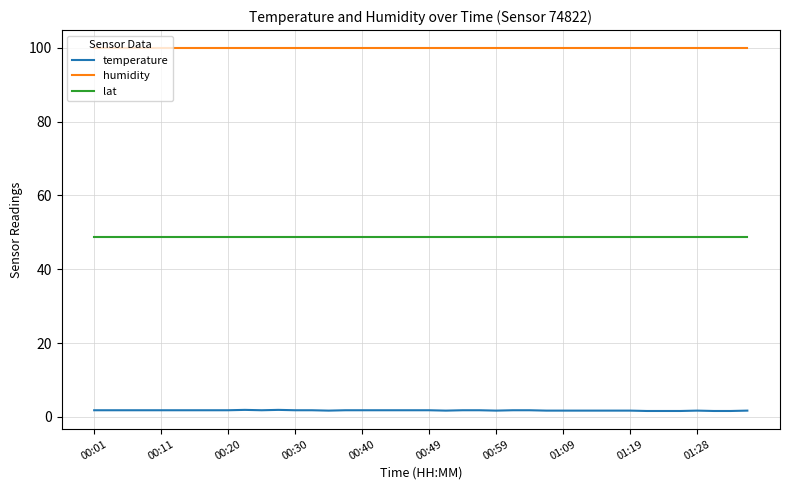

List the series in order of their overall mean, highest first.

humidity, lat, temperature